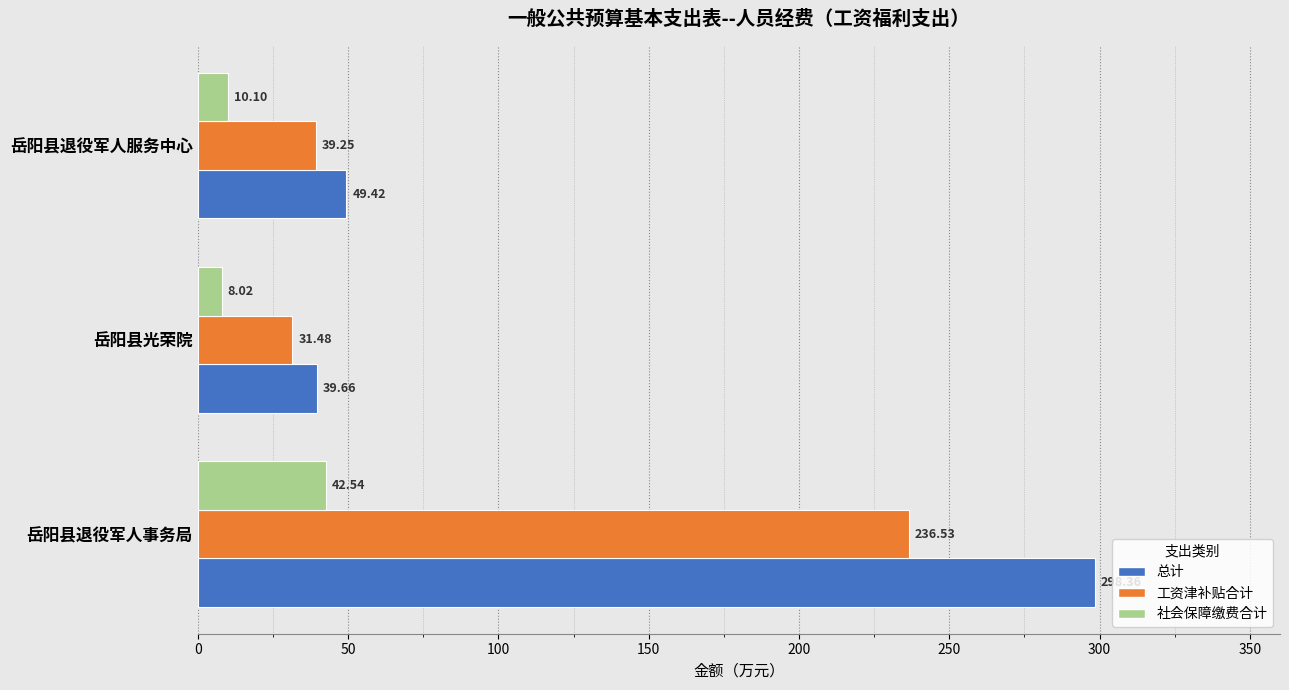

How many data points does each series have?

3